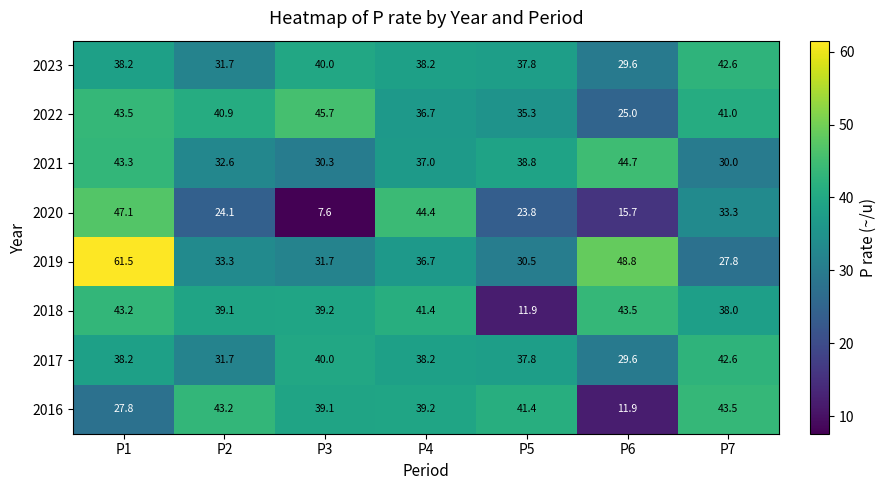

At which category does the chart reach its minimum across all series?

P3